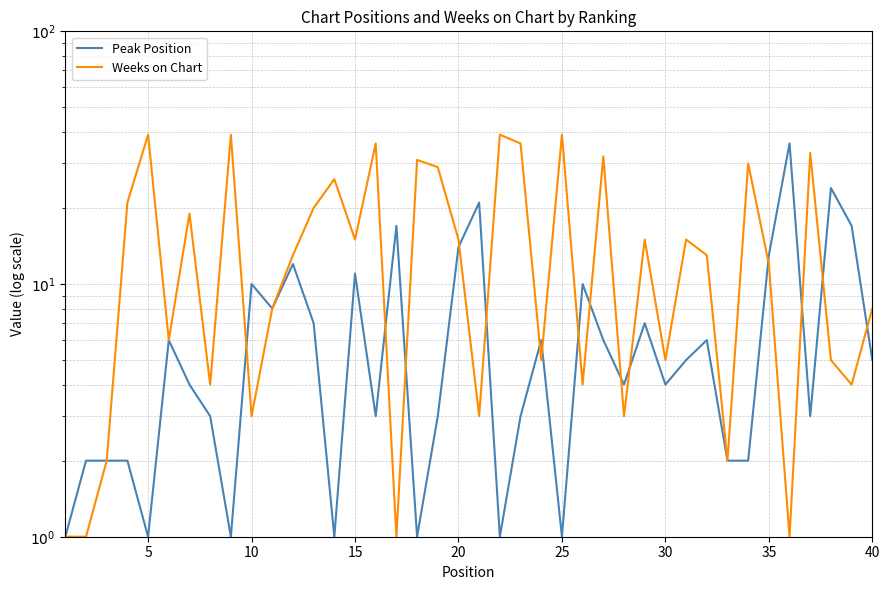

In Peak Position, how many points are higher than both neighbors (excluding endpoints)?

12